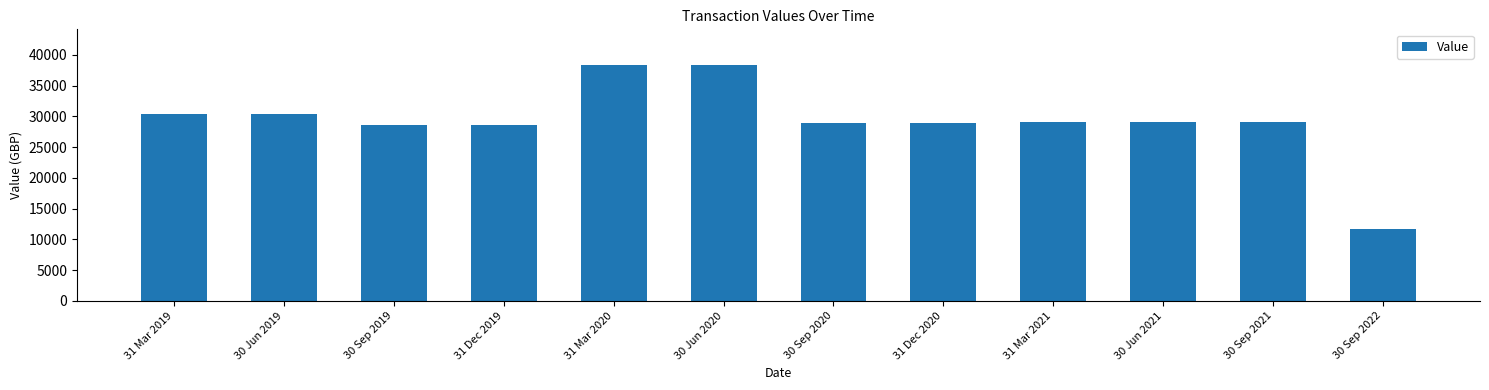

The chart shows a value of 28677.6 at 31 Dec 2019. True or false?

True